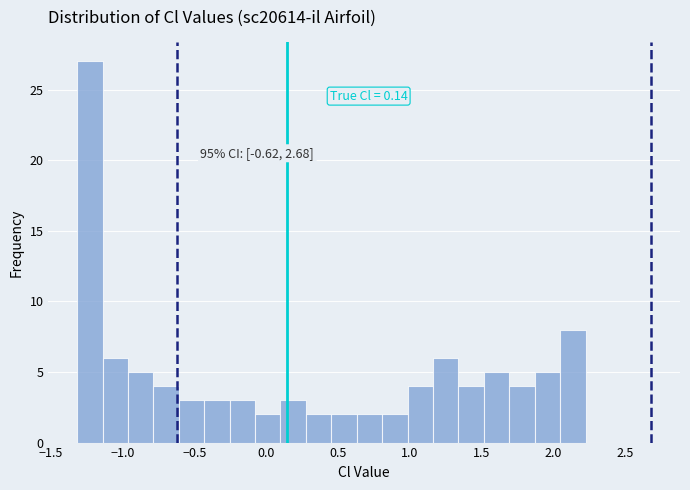

Around what value on the x-axis is the tallest bar? Give the approximate position of its centre, as read against the axis.

-1.25